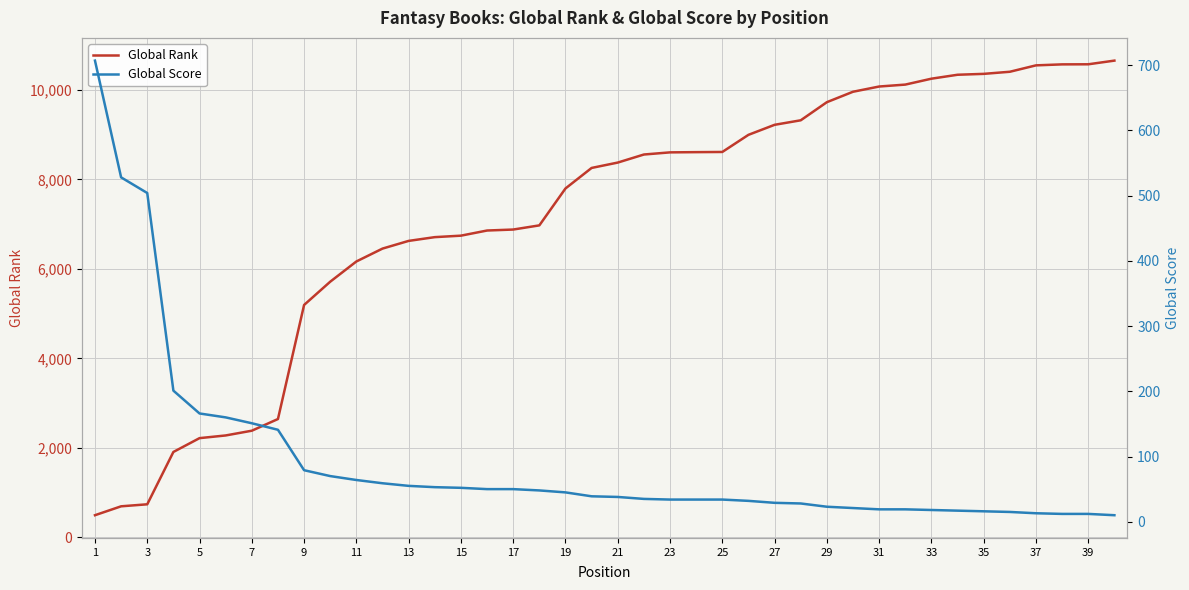

The value of Global Rank at 15 is 6744. True or false?

True